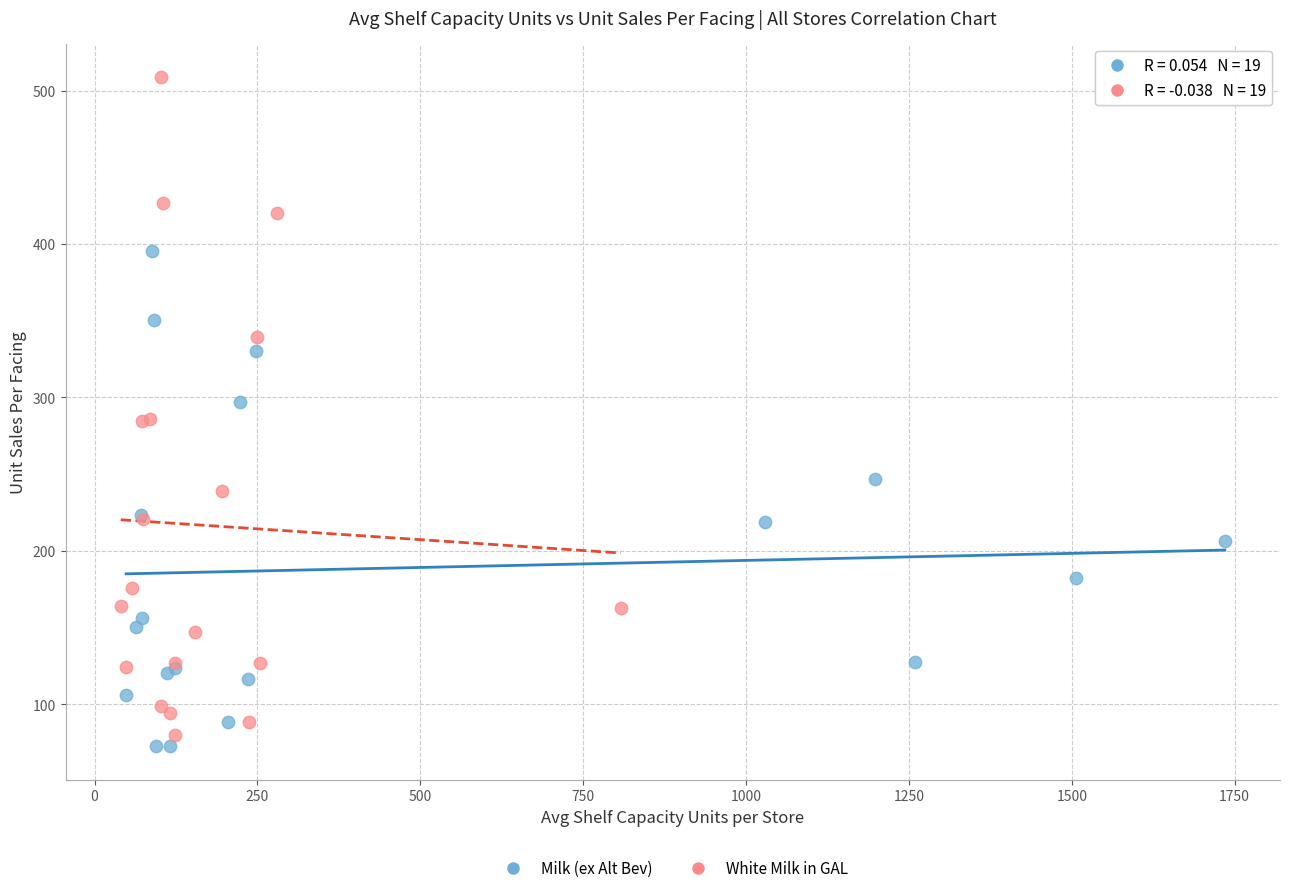

Which series has the widest spread of Y values?

White Milk in GAL